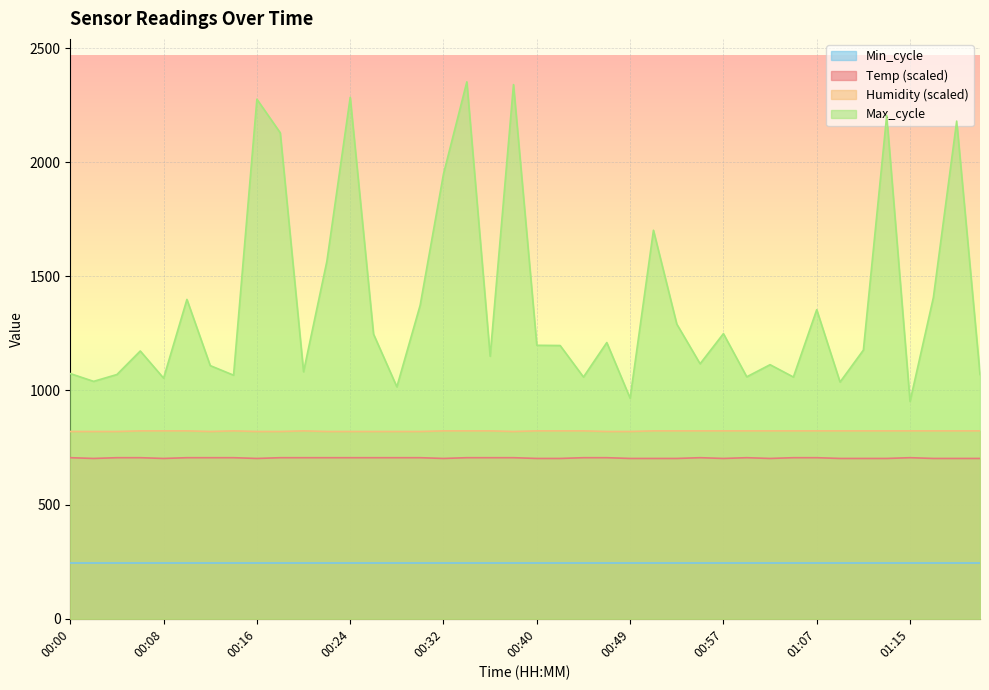

Rank the series at 00:00 from highest to lowest value.

Max_cycle, Humidity (scaled), Temp (scaled), Min_cycle